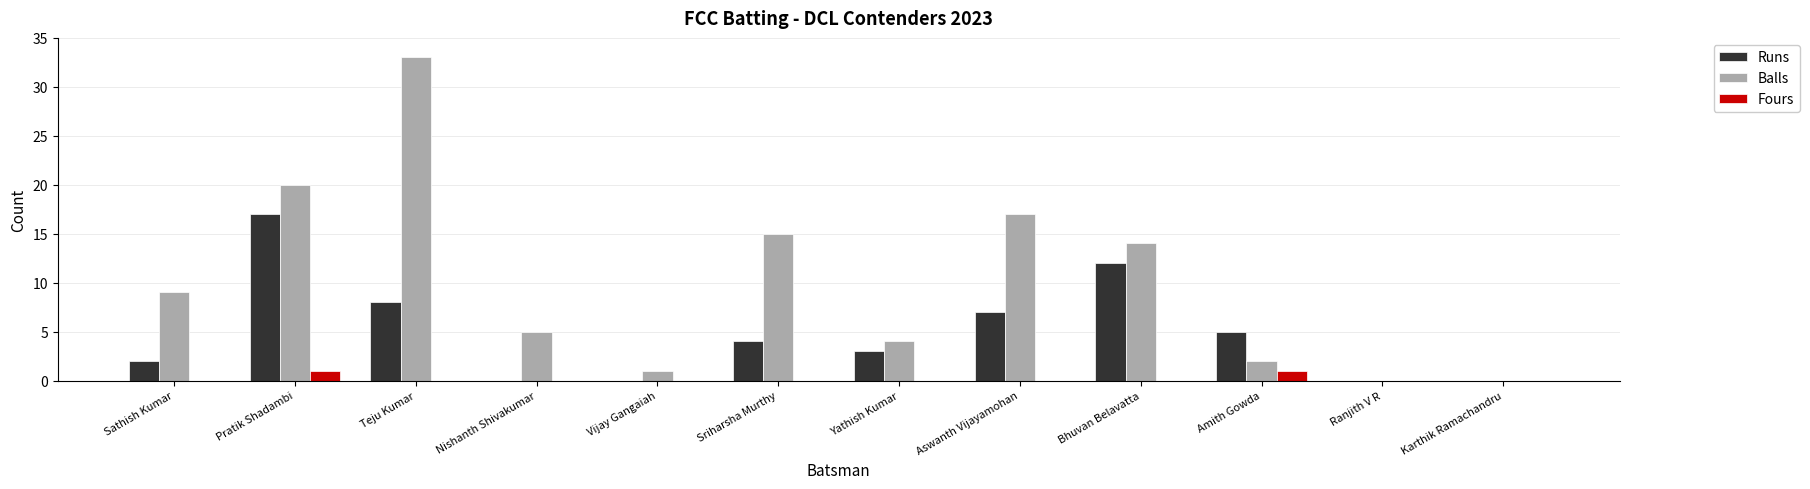

What is the sum of all Balls values?

120